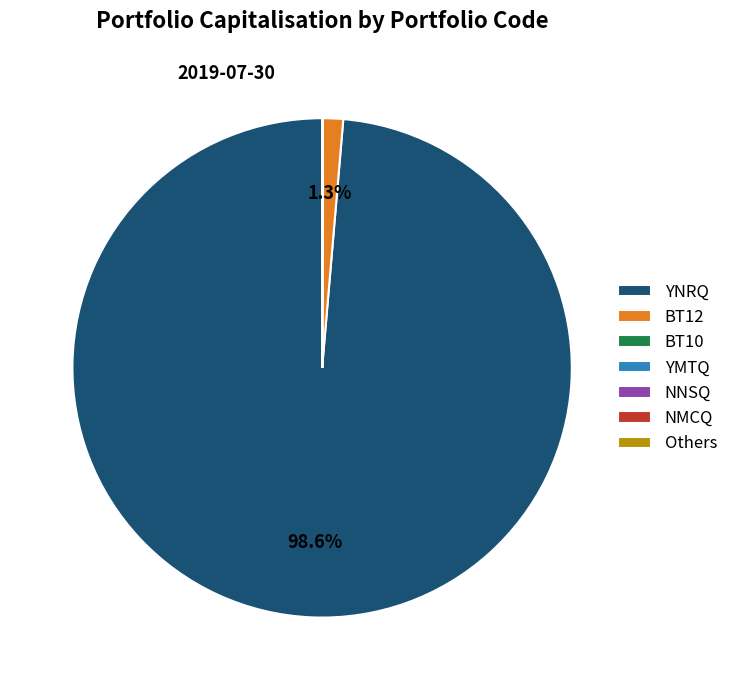

What portion of the pie excludes BT12?

98.7%